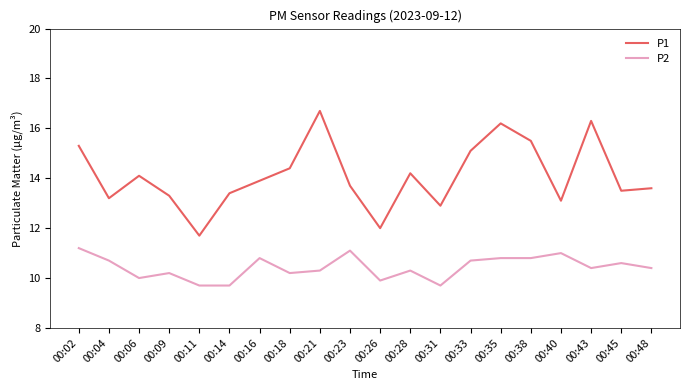

True or false: P2 and P1 intersect in this chart.

False